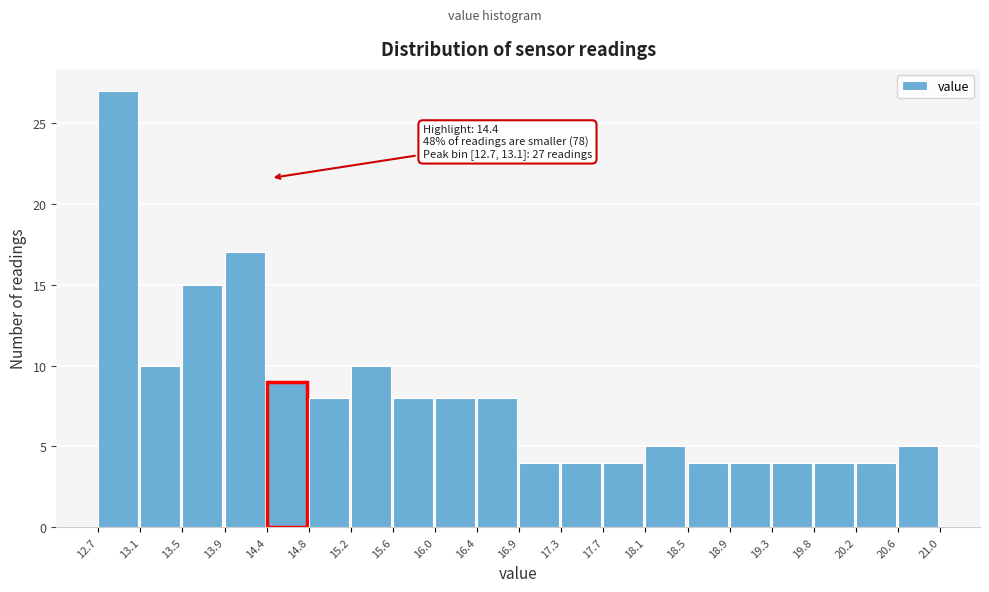

Over which range of the x-axis is the bar tallest?

12.7 to 13.1